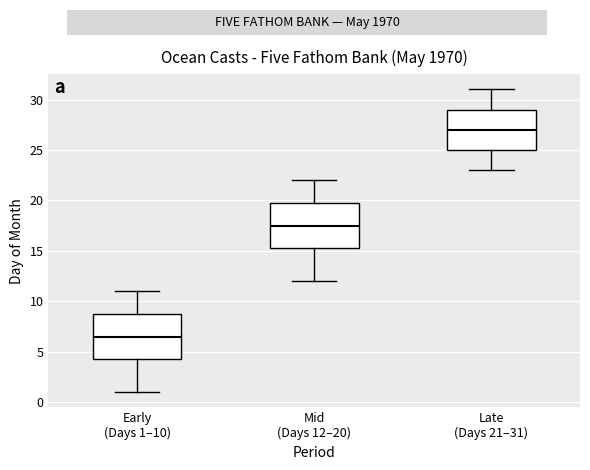

Reading left to right, read every box against the y-axis: the position of its median line, the range the box covers, and the ends of its whiskers. The values are not printed on the chart, so give them approximately, as read against the axis.

Early (Days 1–10): median 6.5, box 4.5 to 9.0, whiskers 1.0 to 11.0
Mid (Days 12–20): median 17.5, box 15.5 to 20.0, whiskers 12.0 to 22.0
Late (Days 21–31): median 27.0, box 25.0 to 29.0, whiskers 23.0 to 31.0